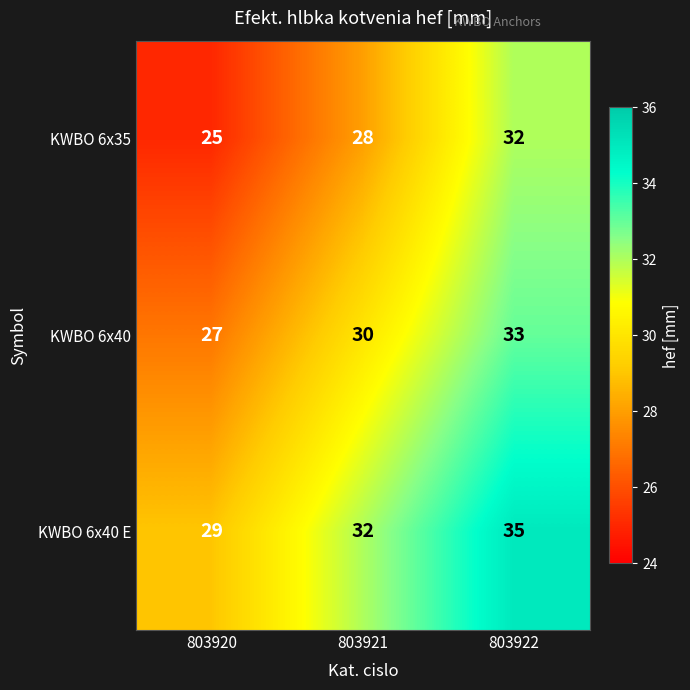

Is the value of KWBO 6x35 at 803922 greater than the value of KWBO 6x40 E at 803920?

Yes